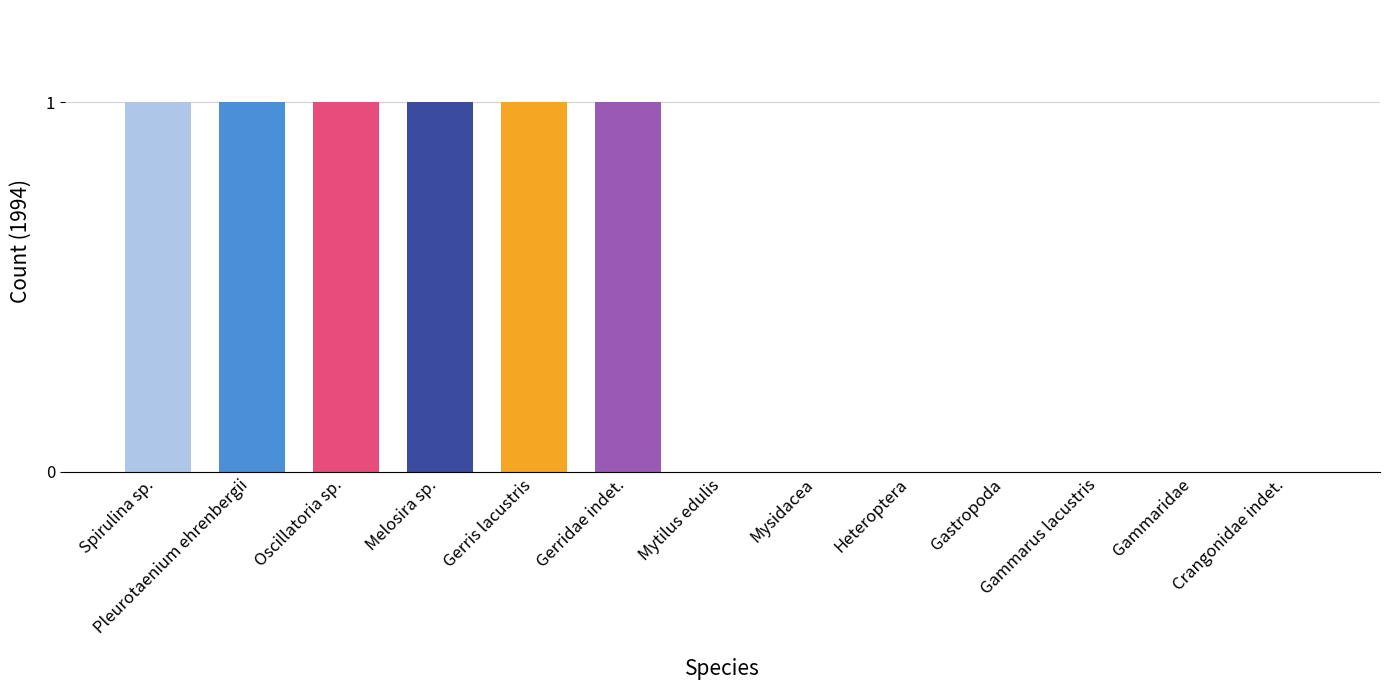

What is the sum of all values?

6